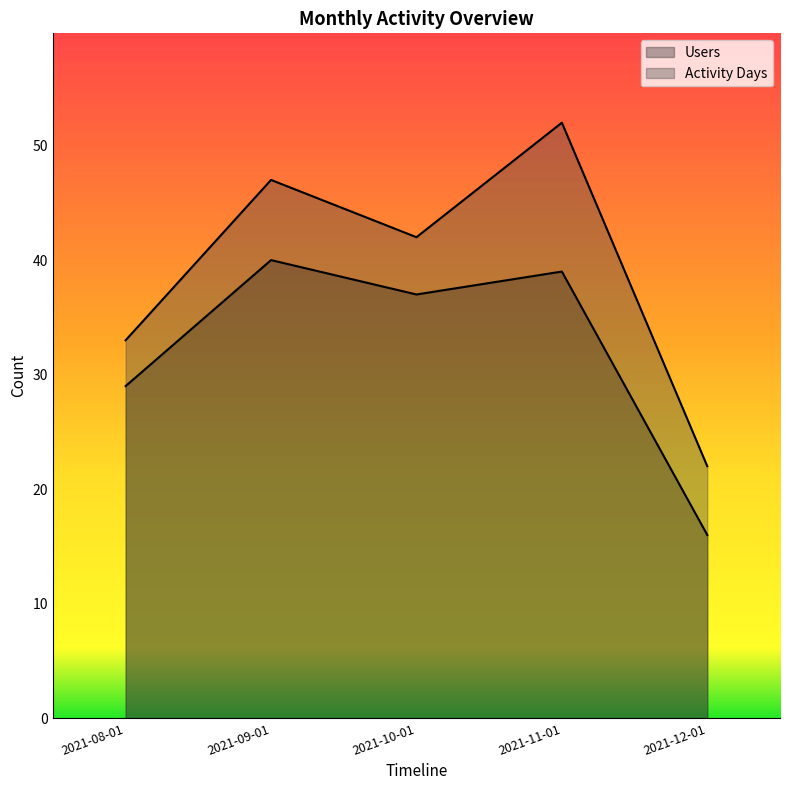

Which series changed the most between 2021-09-01 and 2021-12-01?

Activity Days